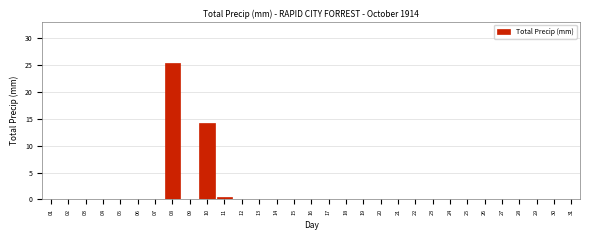

What is the change in value from 01 to 10?

+14.2